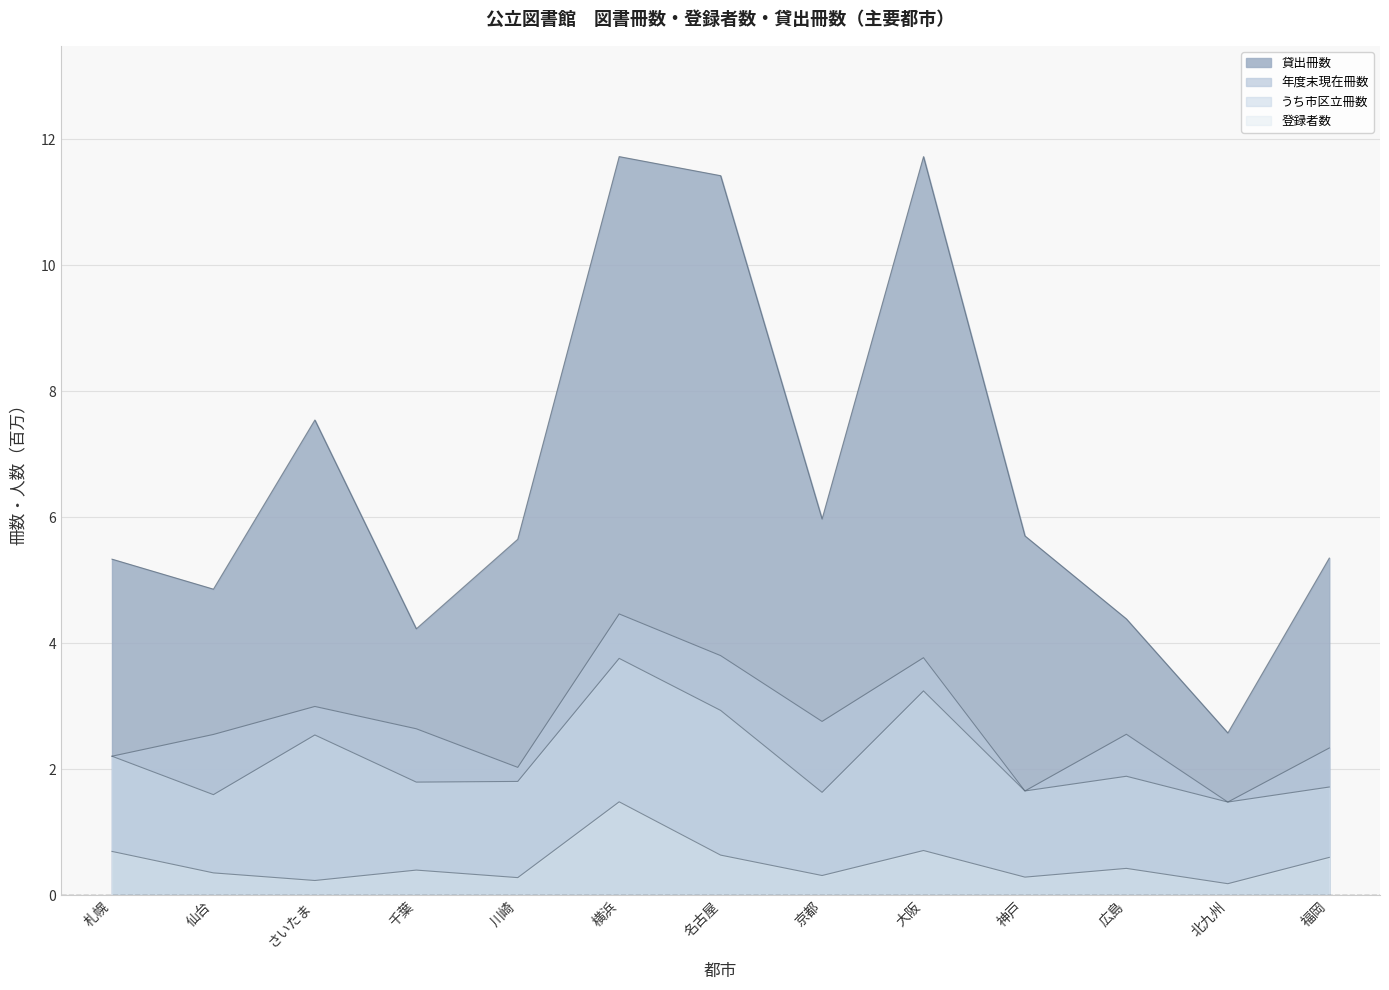

The value of 登録者数 at 千葉 is 0.5. True or false?

False